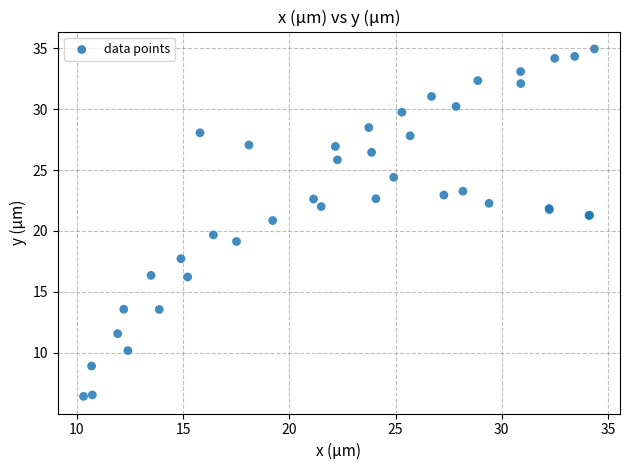

What Y value in the scatter plot is closest to 20?

19.7